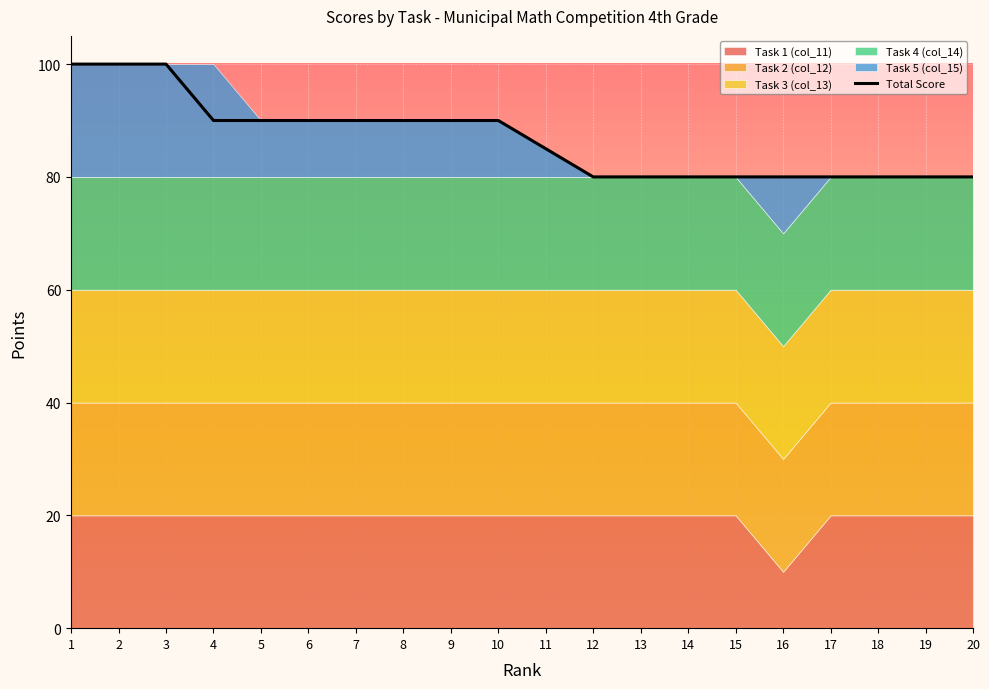

What is the value of the 19th point from the left?

80